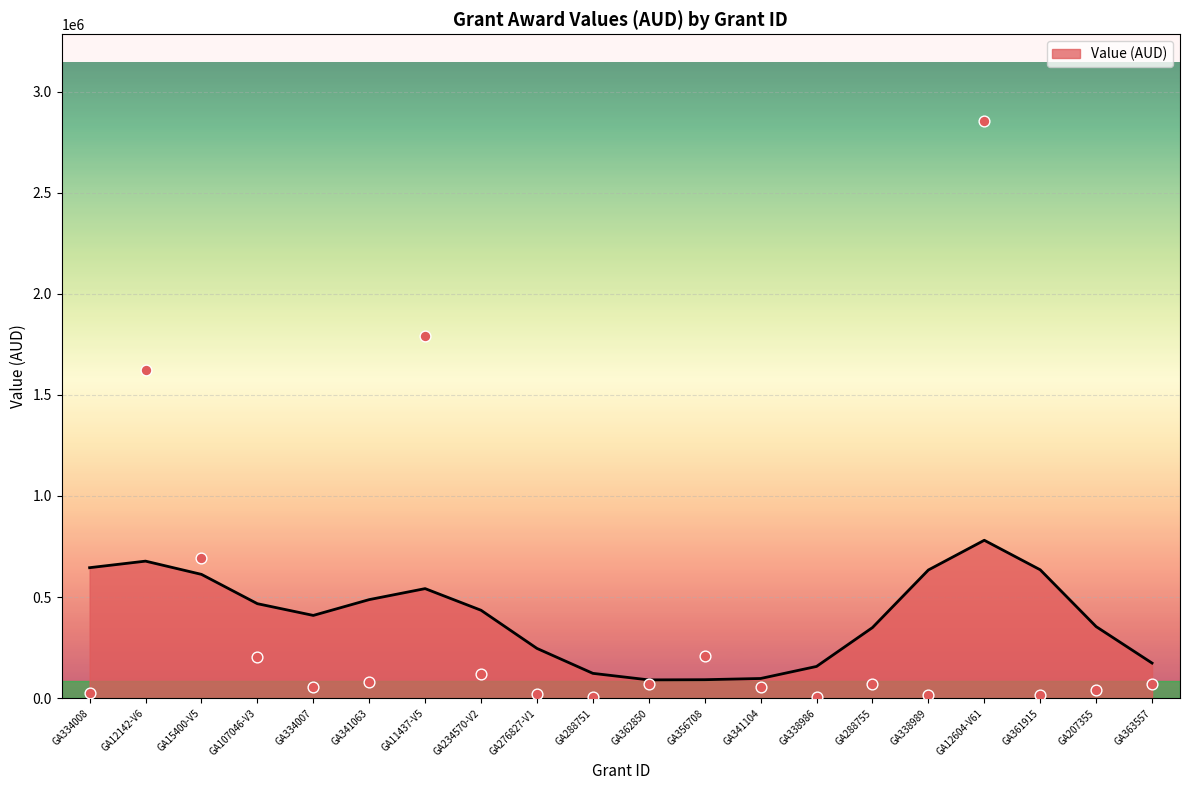

Which has a higher value, GA207355 or GA288755?

GA288755